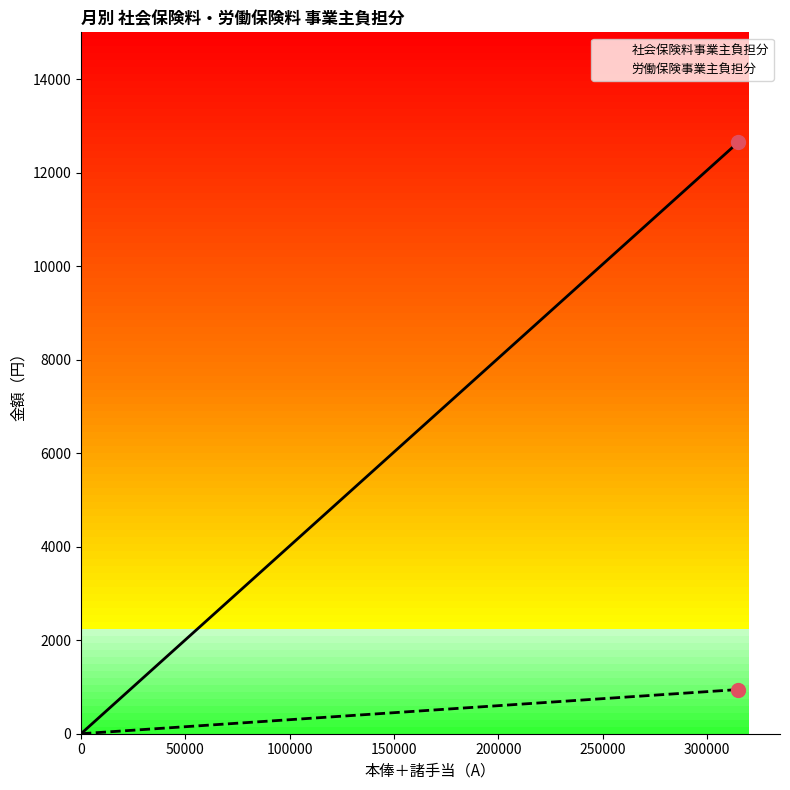

At how many categories does at least one series exceed 10288?

1